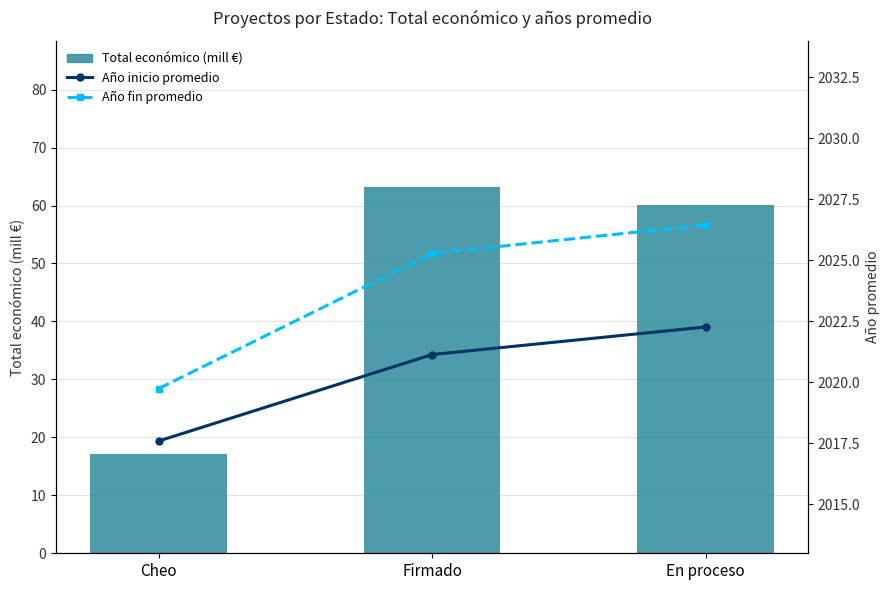

What is the lowest value of the Año fin promedio series?

2019.8